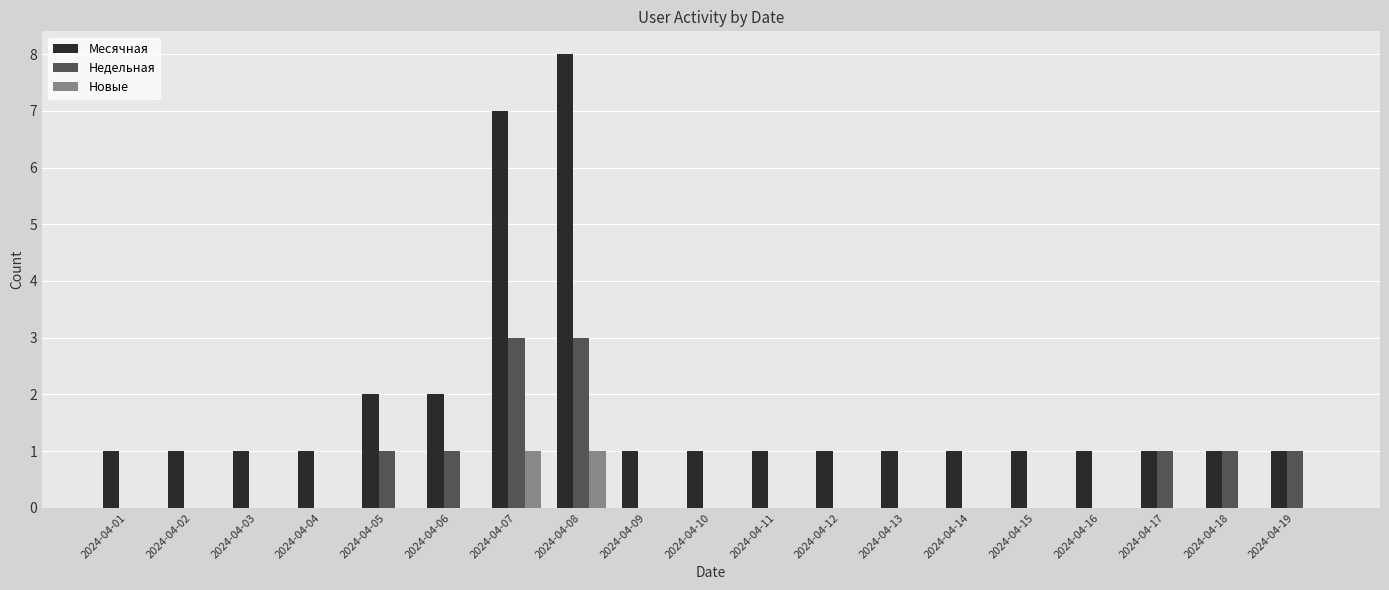

What is the sum of the Месячная values at 2024-04-14 and 2024-04-10?

2